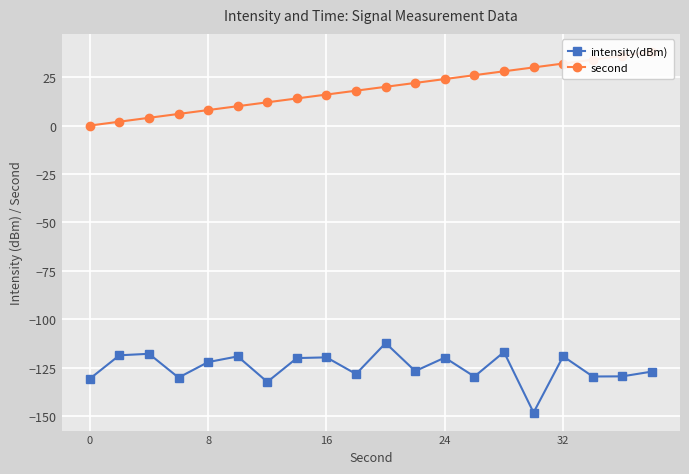

The value of intensity(dBm) at 16 is -119.6. True or false?

True